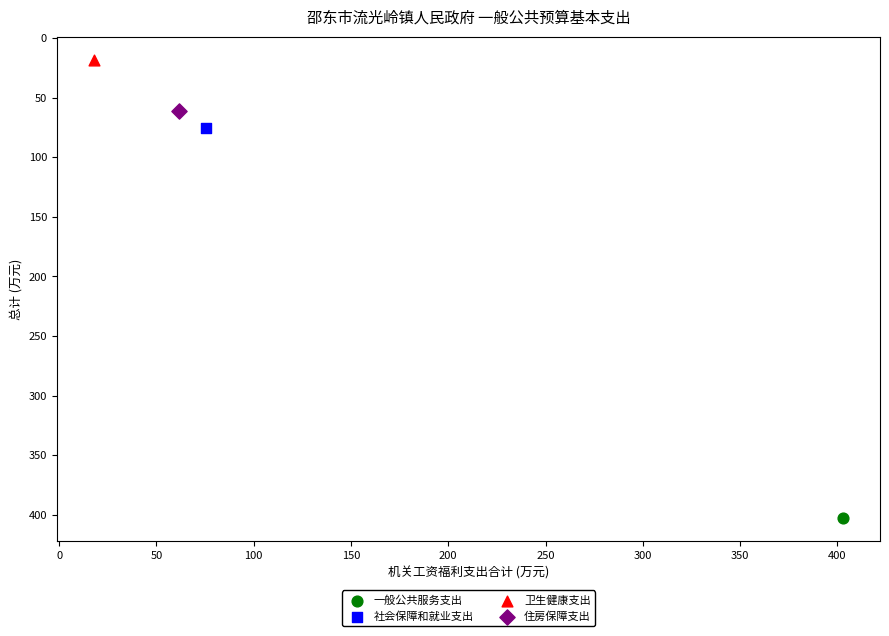

What are all the series names shown in the legend?

一般公共服务支出, 社会保障和就业支出, 卫生健康支出, 住房保障支出